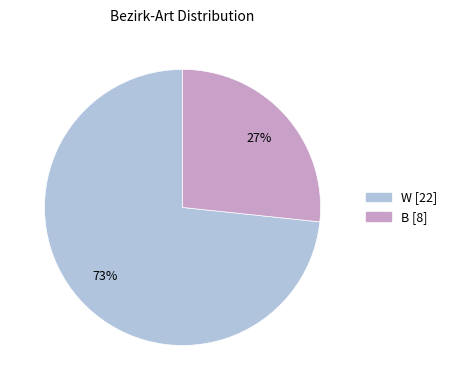

Which category has the smallest portion of the pie?

B